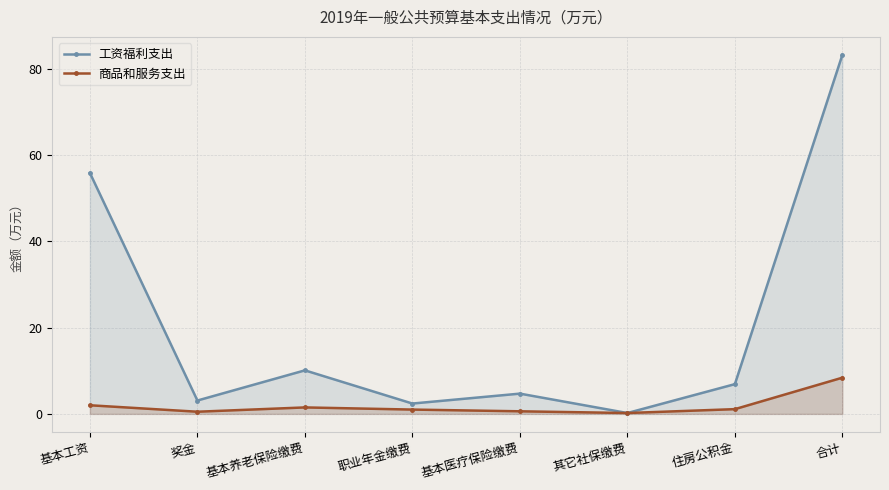

Is the value of 工资福利支出 at 合计 greater than the value of 商品和服务支出 at 奖金?

Yes